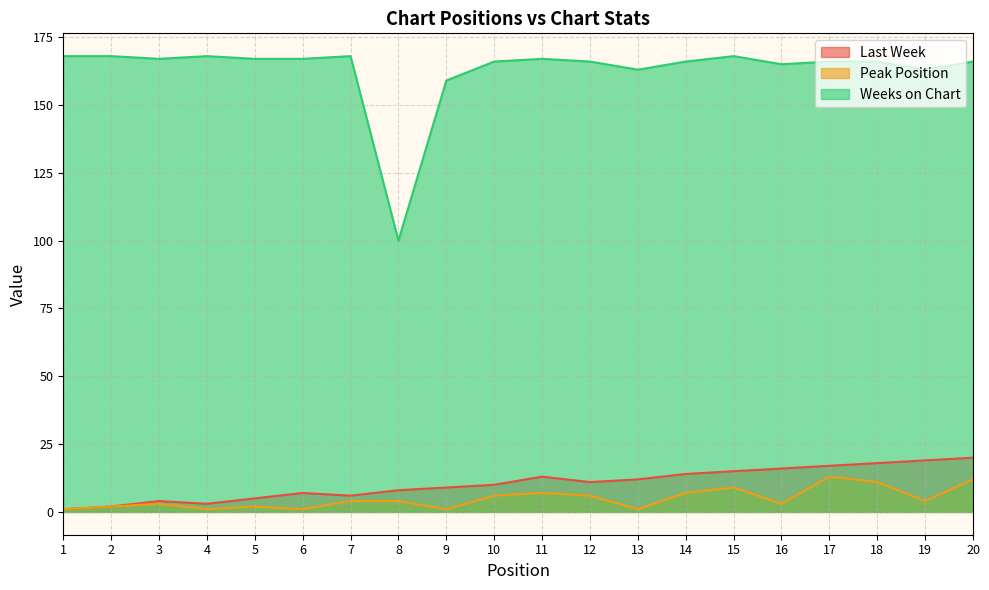

At which category does Last Week reach its first local valley?

4